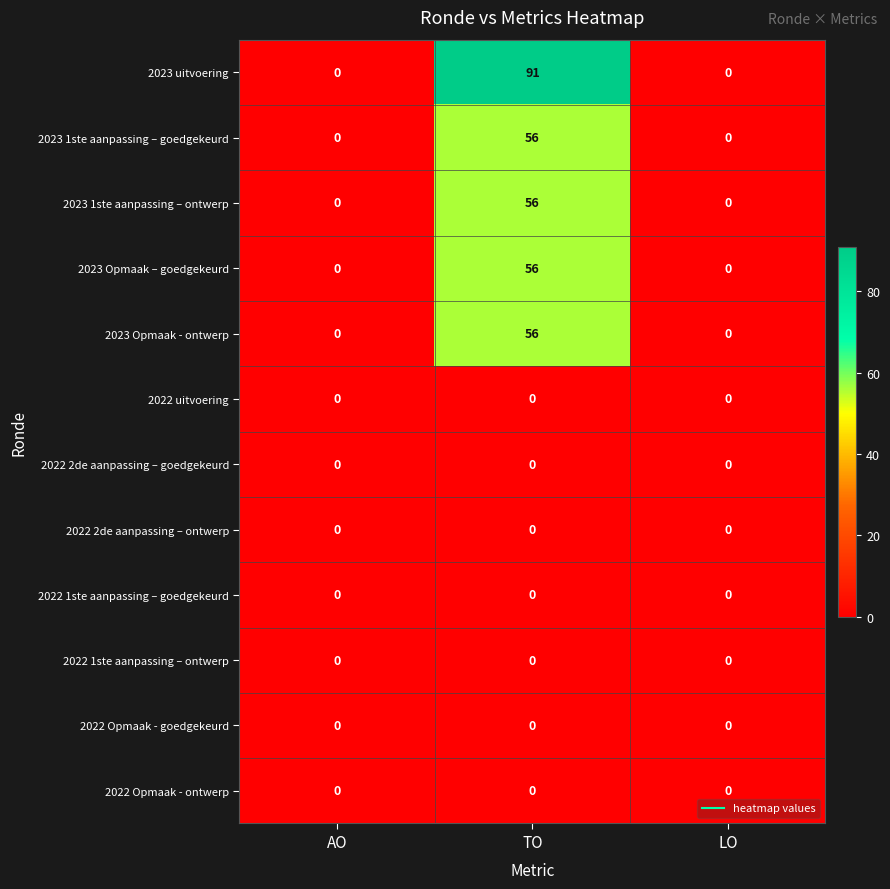

Which label corresponds to the largest value in the chart?

TO